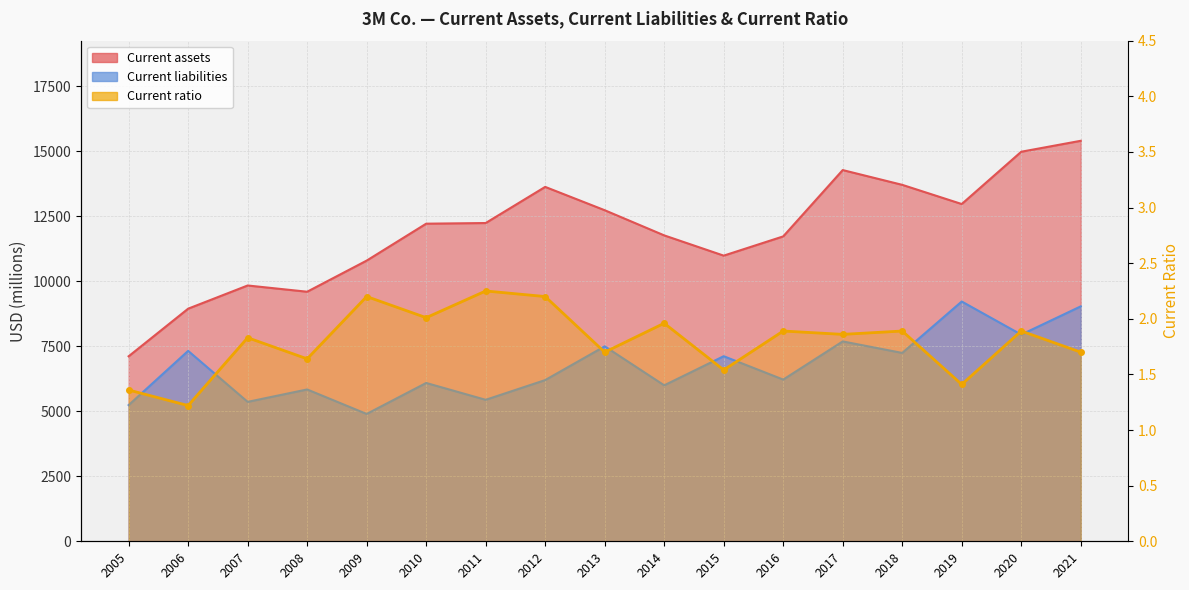

True or false: Current liabilities and Current assets cross at least once.

False